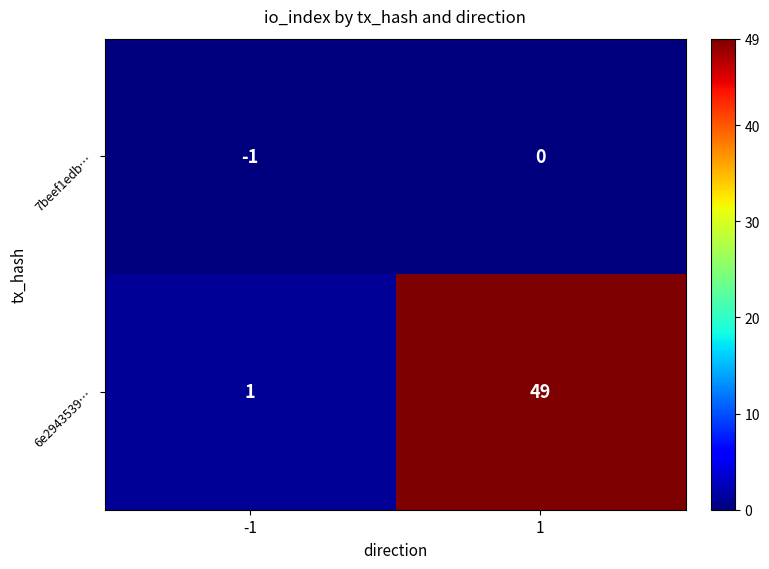

Is it true that 6e2943539… equals 0 at -1?

False